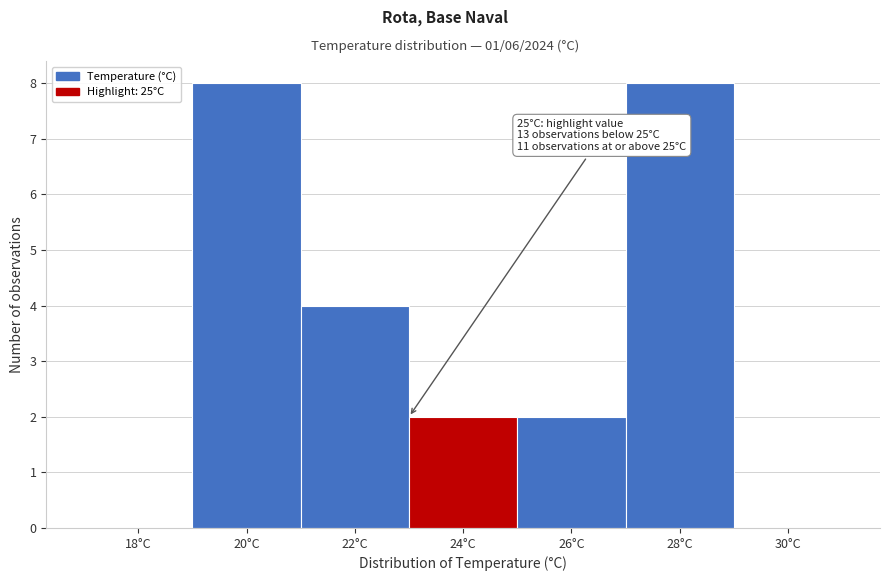

Reading left to right, list all the values displayed in this chart.

18°C=0	20°C=8	22°C=4	24°C=2	26°C=2	28°C=8	30°C=0